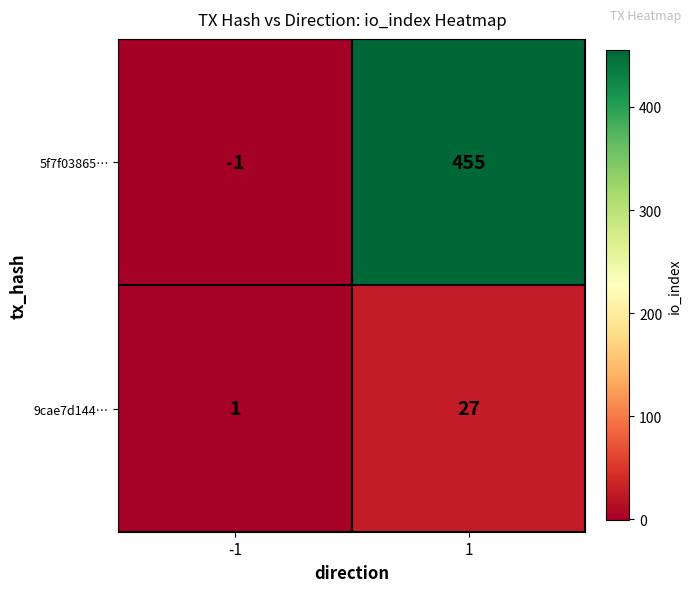

What is the difference between the highest and lowest values at 1?

428